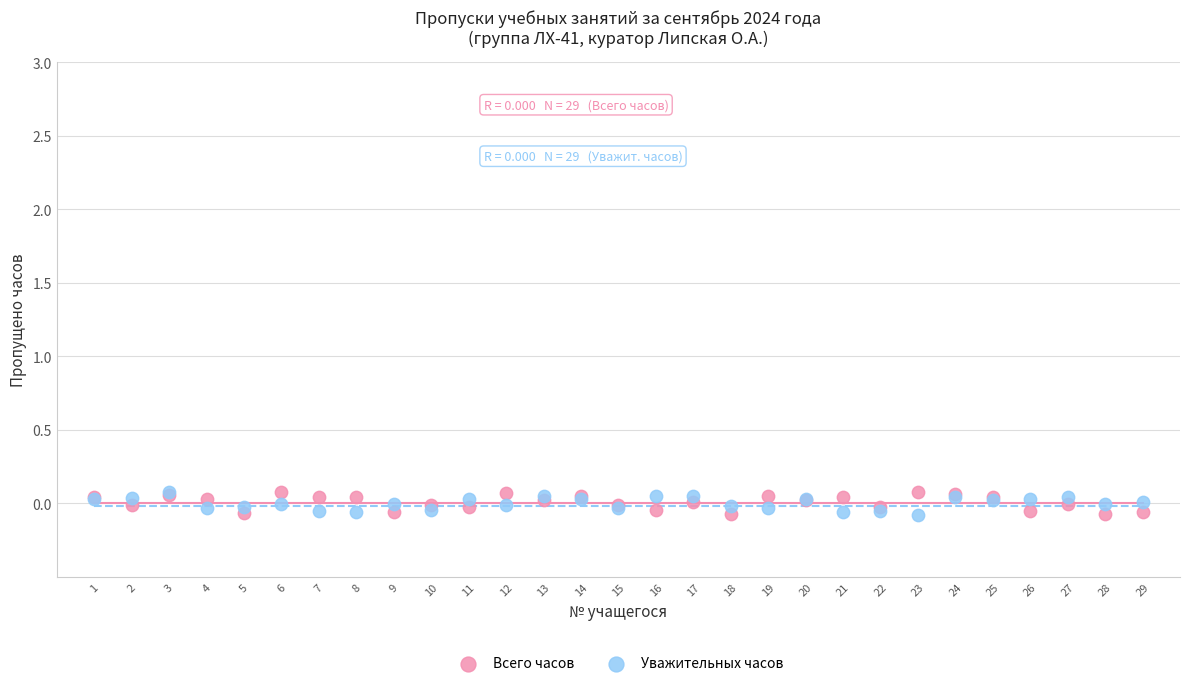

What are all the series names shown in the legend?

Всего часов, Уважительных часов